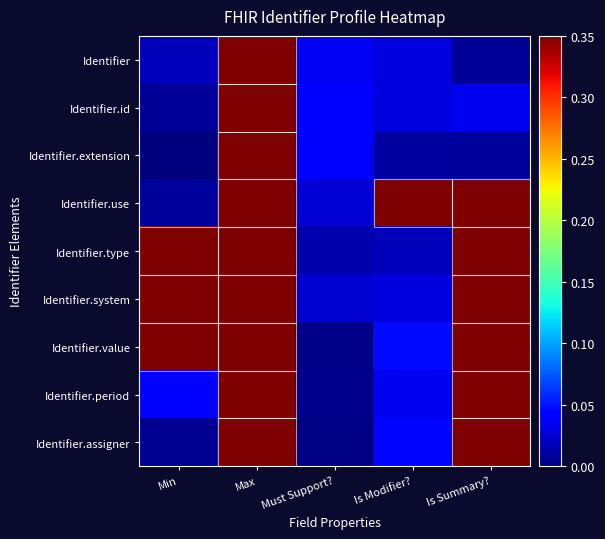

What is the total value across all series at Is Summary??

6.2